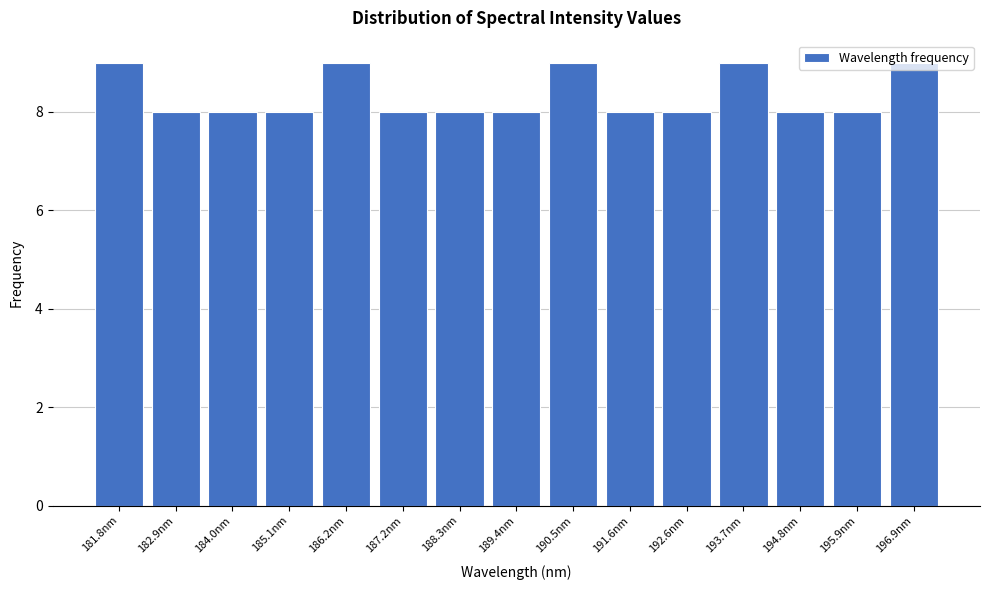

What is the sum of all values?

125